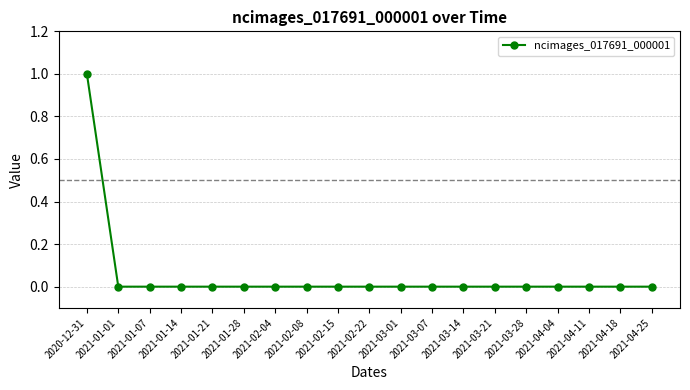

What is the label of the 4th point from the left?

2021-01-14